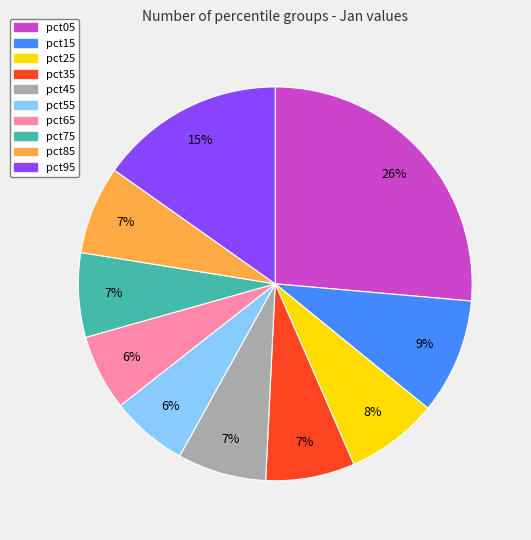

Combined, do pct95 and pct15 account for over 50%?

No